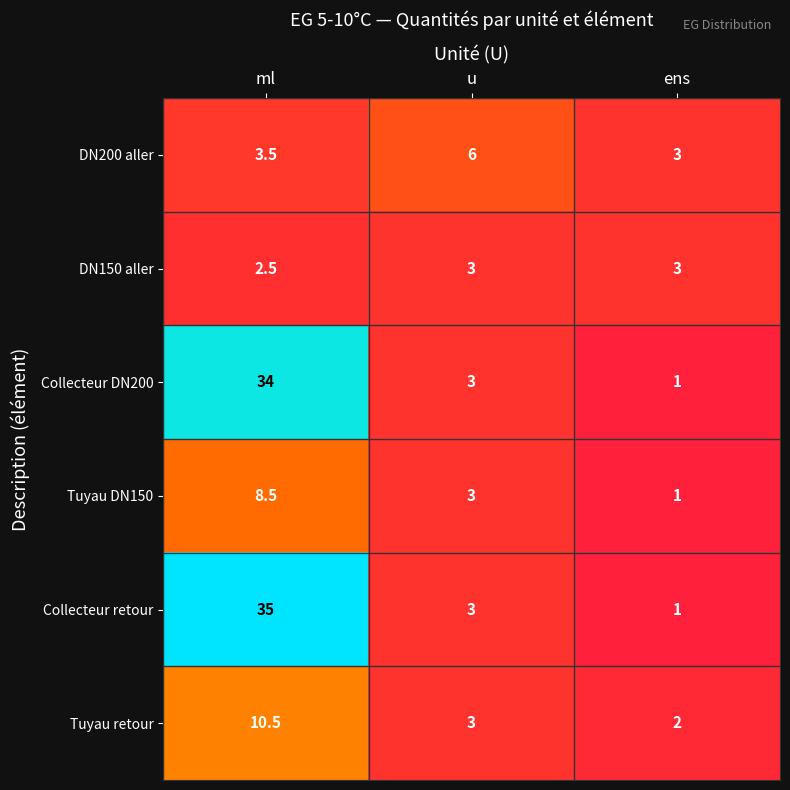

True or false: Tuyau retour has a value of 4.8 at u.

False